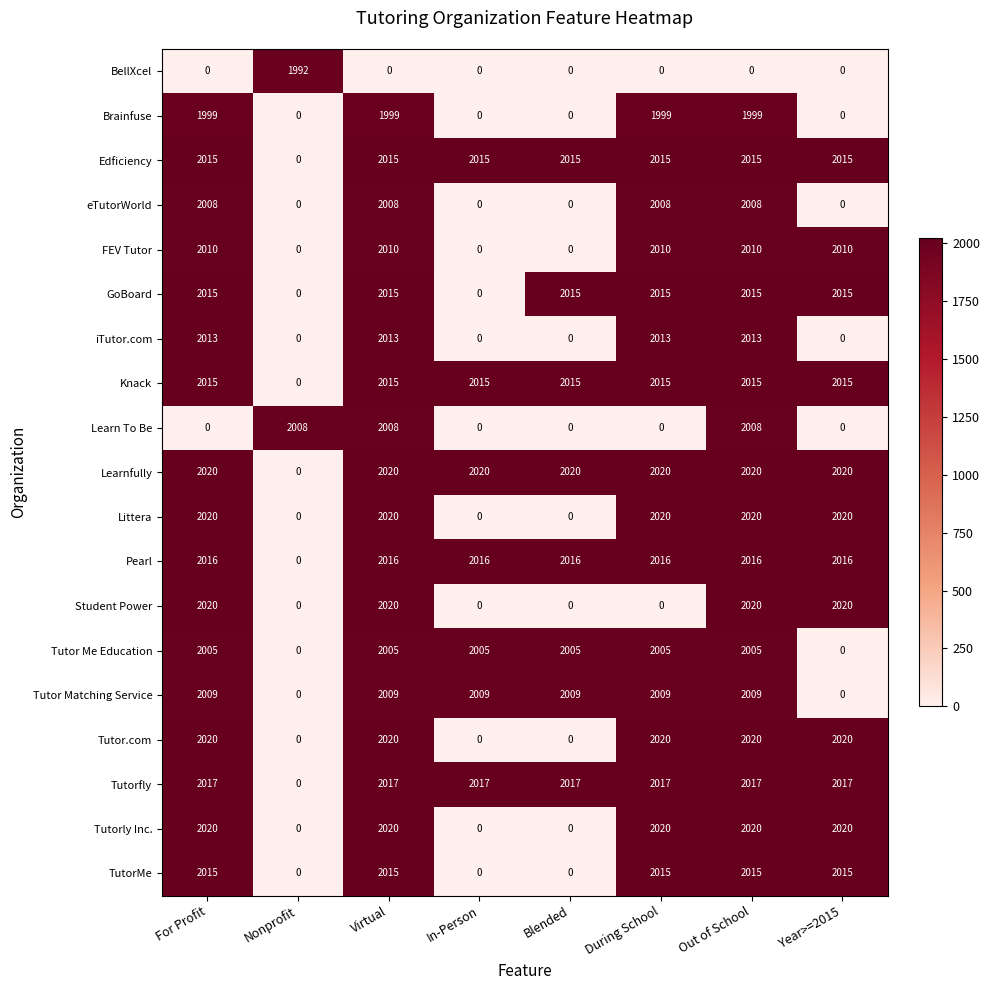

What is the average value of the Student Power series?

1010